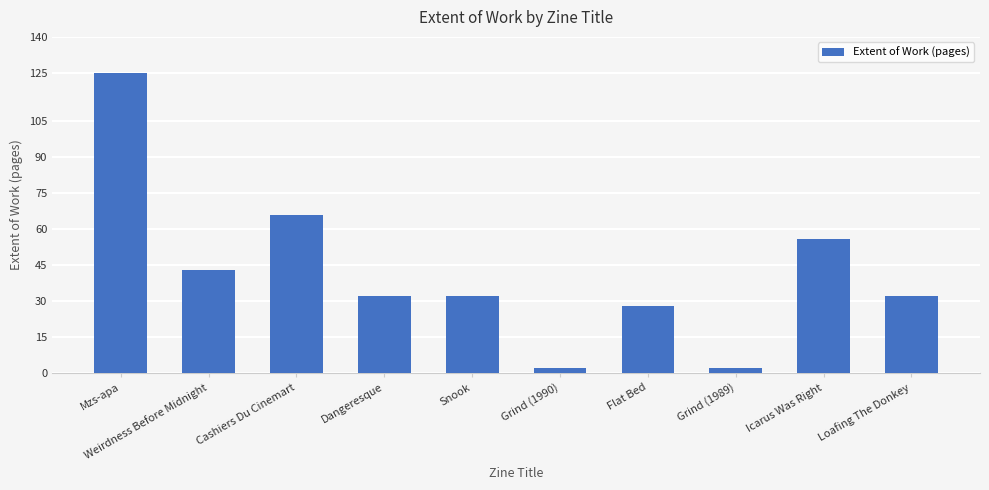

What is the difference between the maximum and minimum values?

123